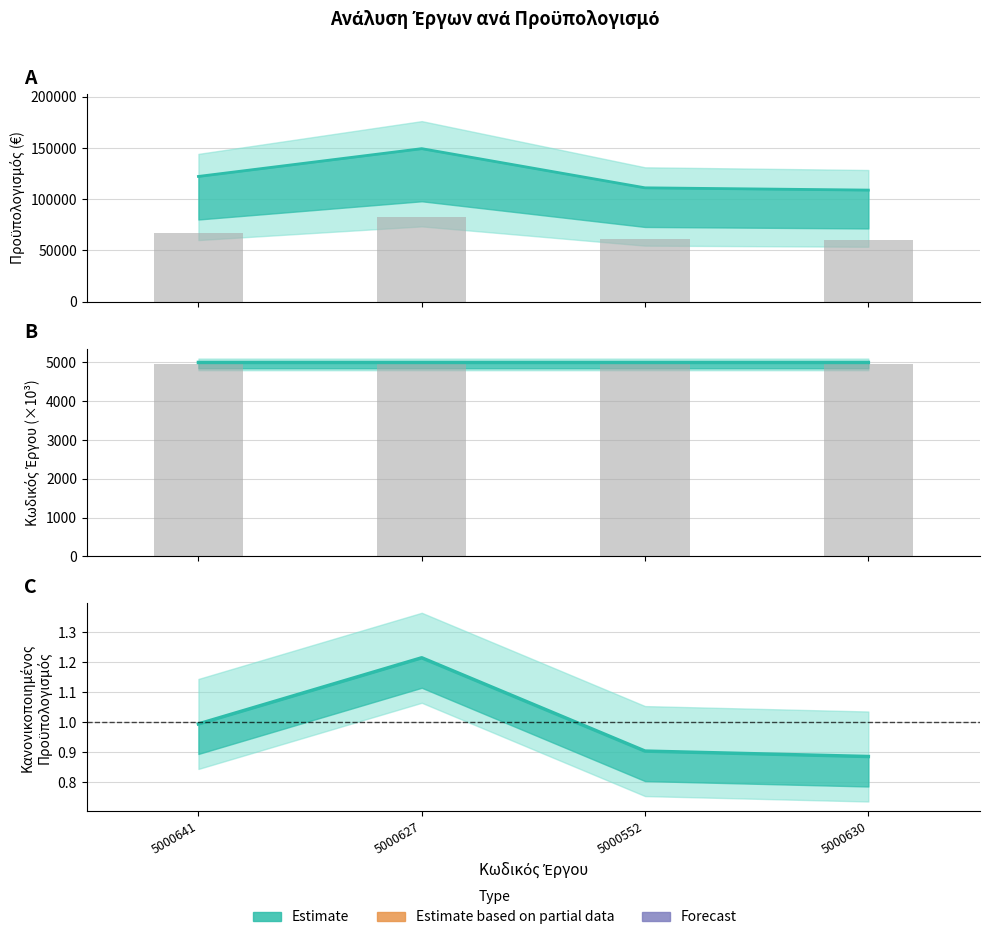

The value of Προϋπολογισμός at 5000627 is 200747.8. True or false?

False